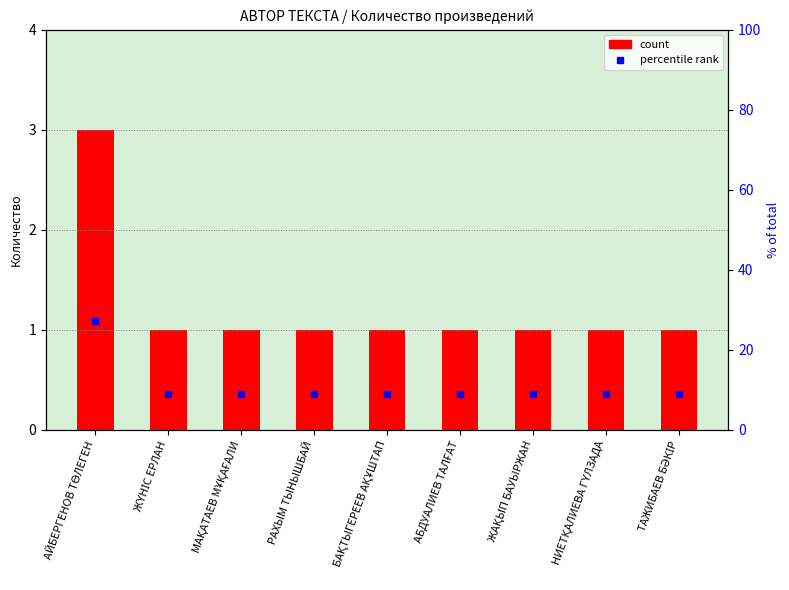

What is the greatest value displayed?

3